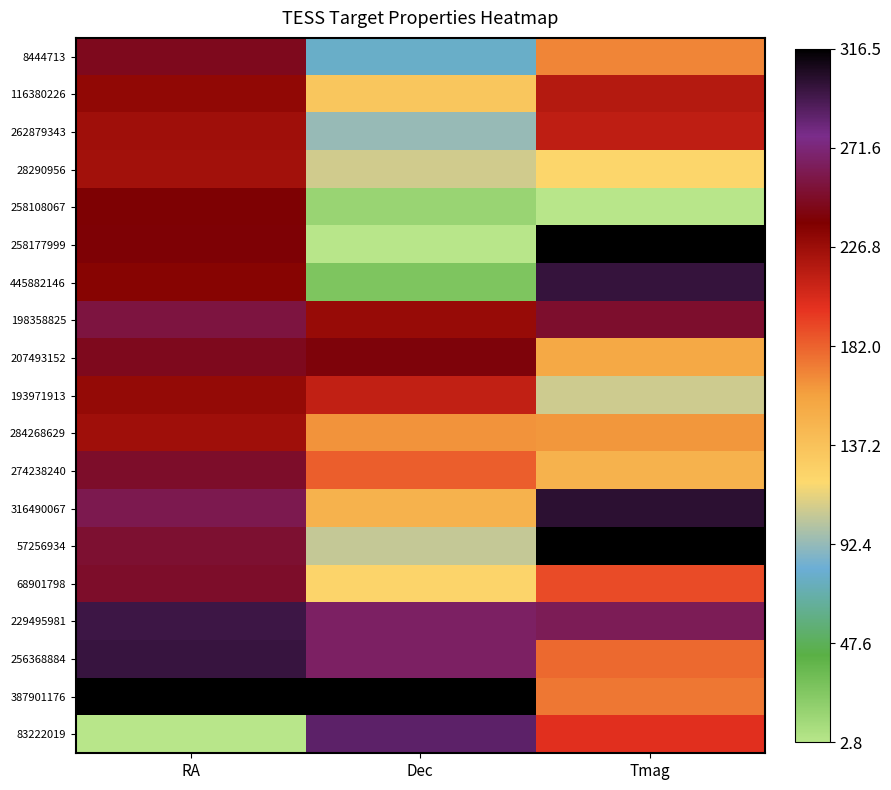

Reading left to right, extract all data points from this chart.

8444713: RA=0.8	Dec=0.2	Tmag=0.5
116380226: RA=0.7	Dec=0.4	Tmag=0.7
262879343: RA=0.7	Dec=0.3	Tmag=0.7
28290956: RA=0.7	Dec=0.3	Tmag=0.4
258108067: RA=0.8	Dec=0.0	Tmag=0.0
258177999: RA=0.8	Dec=0.0	Tmag=1.0
445882146: RA=0.7	Dec=0.1	Tmag=0.9
198358825: RA=0.8	Dec=0.7	Tmag=0.8
207493152: RA=0.8	Dec=0.8	Tmag=0.5
193971913: RA=0.7	Dec=0.7	Tmag=0.3
284268629: RA=0.7	Dec=0.5	Tmag=0.5
274238240: RA=0.8	Dec=0.6	Tmag=0.5
316490067: RA=0.8	Dec=0.5	Tmag=1.0
57256934: RA=0.8	Dec=0.3	Tmag=1.0
68901798: RA=0.8	Dec=0.4	Tmag=0.6
229495981: RA=0.9	Dec=0.8	Tmag=0.8
256368884: RA=0.9	Dec=0.8	Tmag=0.6
387901176: RA=1.0	Dec=1.0	Tmag=0.5
83222019: RA=0.0	Dec=0.9	Tmag=0.6